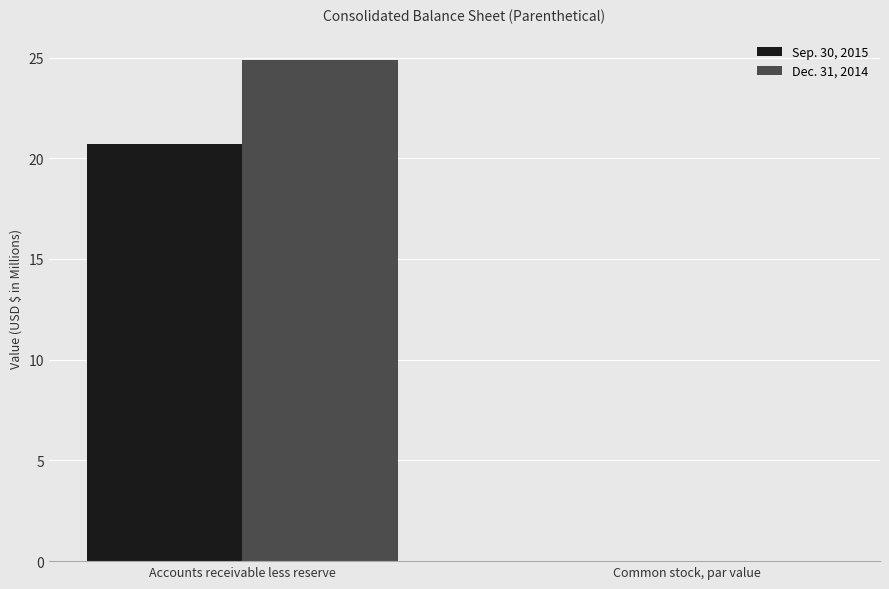

How many categories are shown in the chart?

2